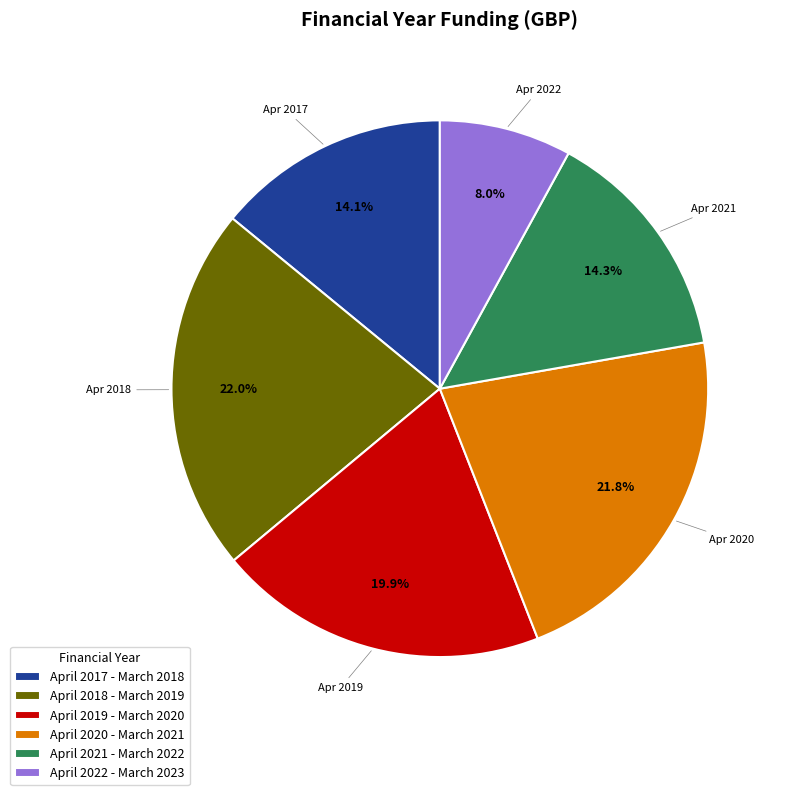

What percentage is the April 2019 - March 2020 slice, to the nearest percent?

20%